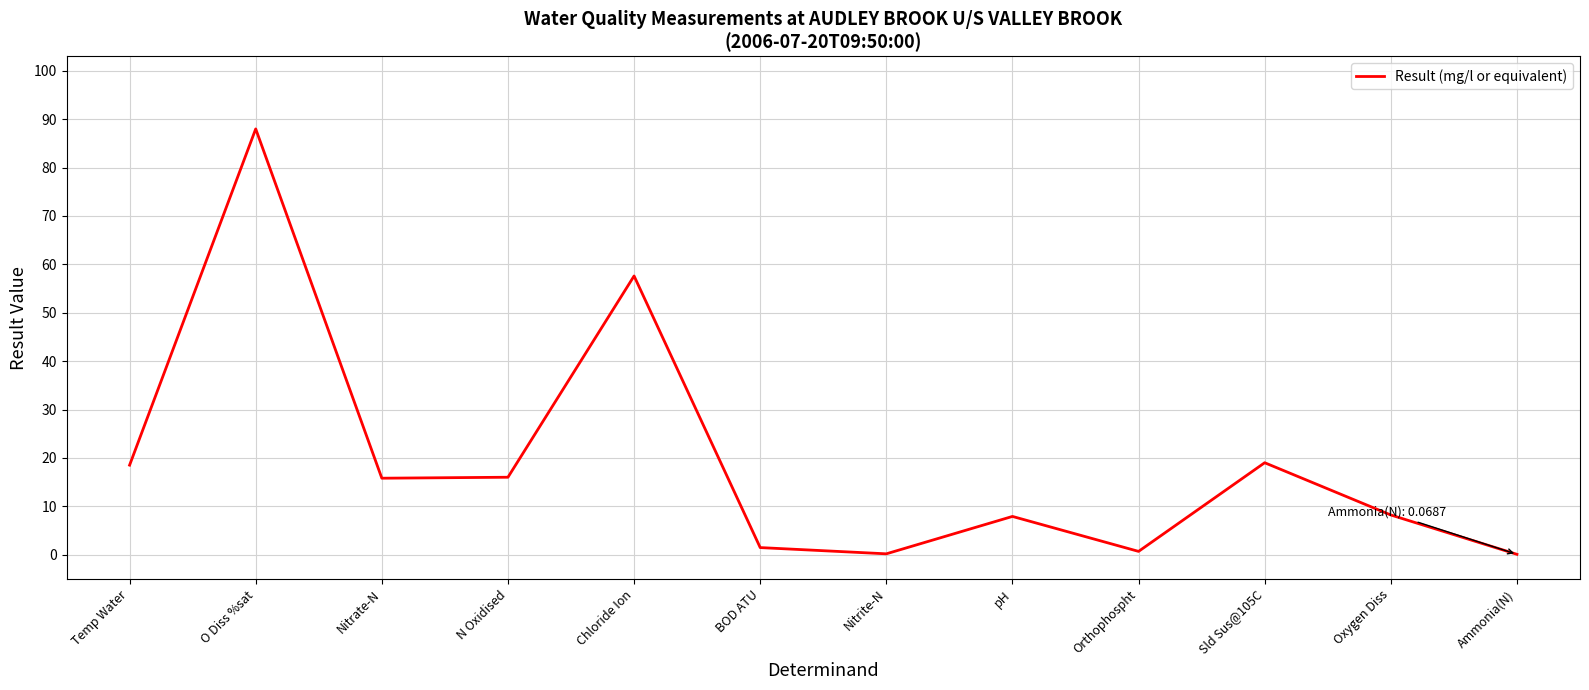

Which has a higher value, Sld Sus@105C or Nitrate-N?

Sld Sus@105C